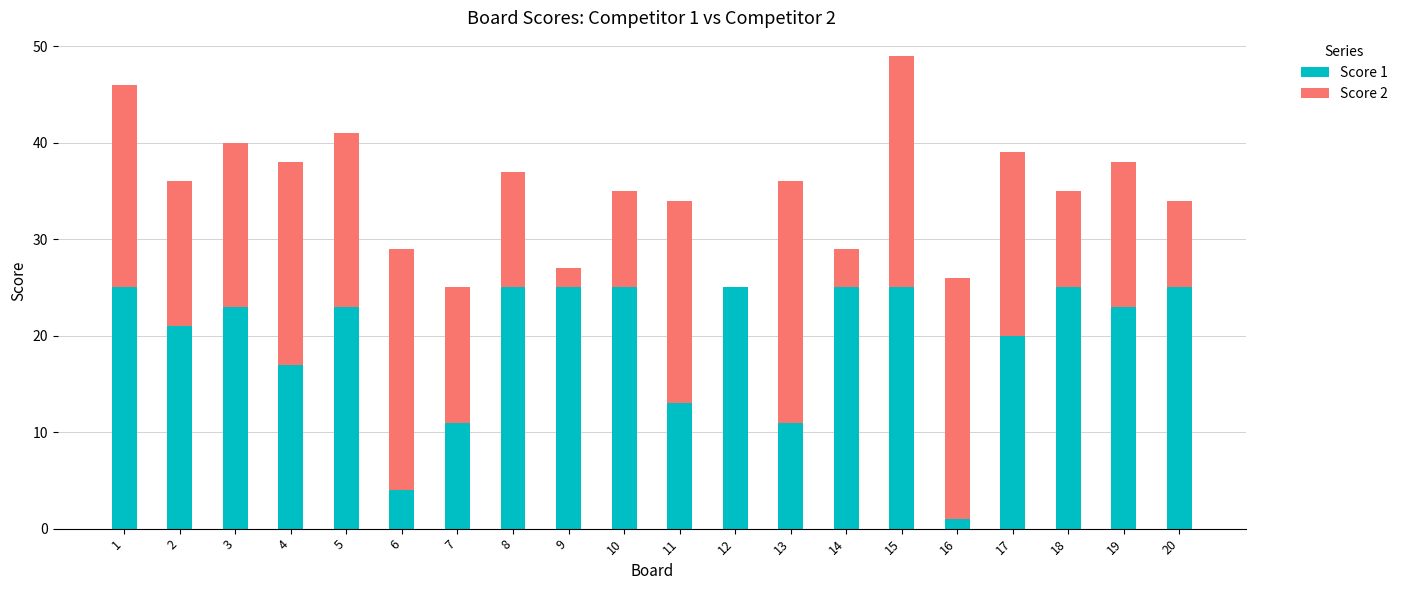

At which category is the sum across all series the highest?

15